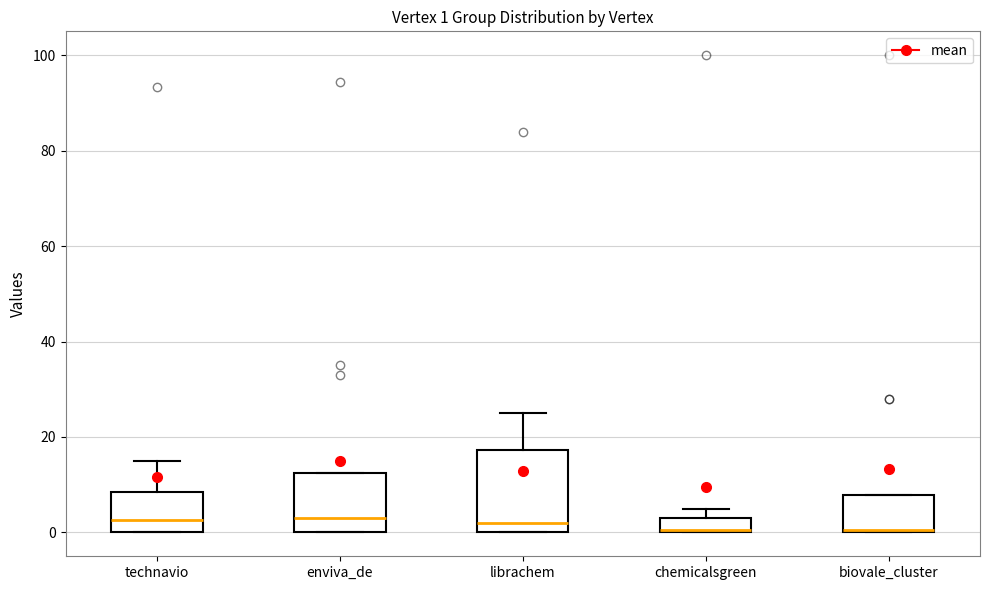

Comparing the boxes themselves (not the whiskers), which one is the tallest?

librachem